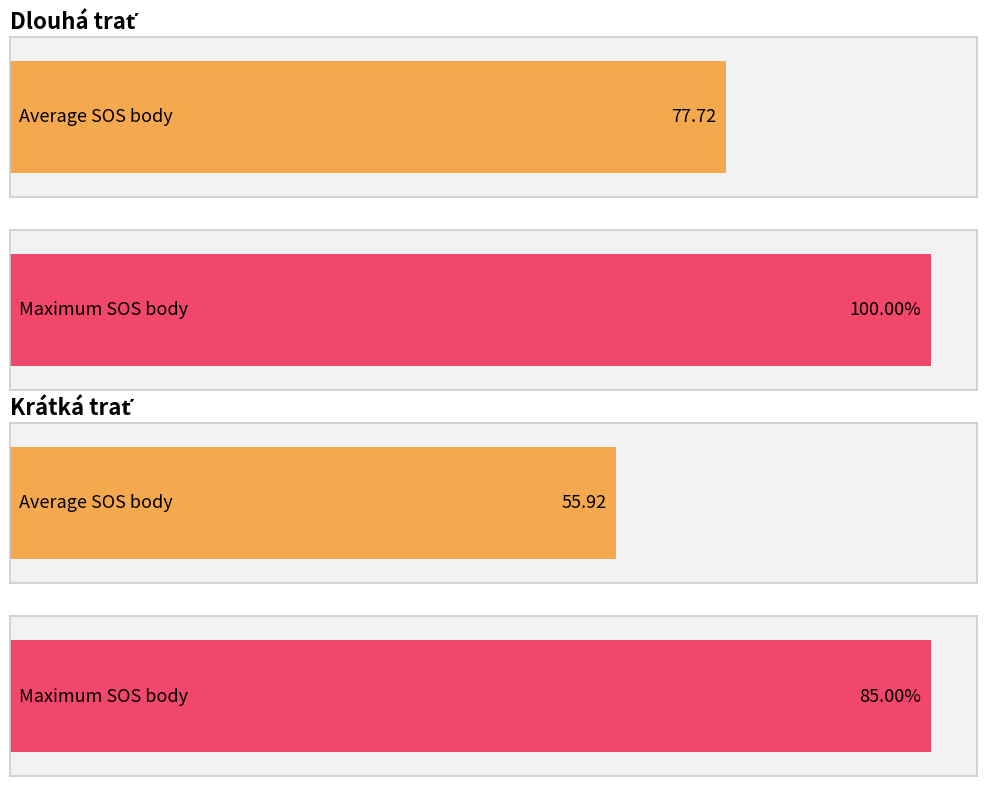

What is the maximum value shown in the chart?

100.0